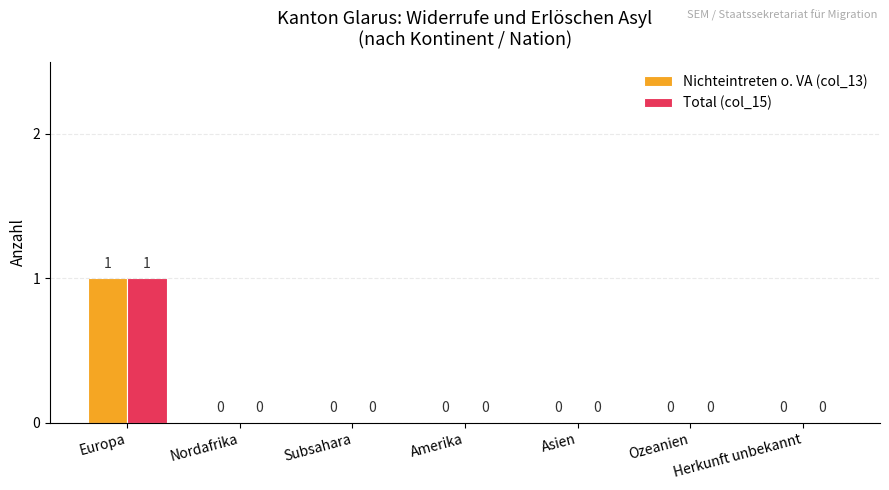

Reading right to left, transcribe all the data shown in this chart.

Nichteintreten o. VA (col_13): Herkunft unbekannt=0	Ozeanien=0	Asien=0	Amerika=0	Subsahara=0	Nordafrika=0	Europa=1
Total (col_15): Herkunft unbekannt=0	Ozeanien=0	Asien=0	Amerika=0	Subsahara=0	Nordafrika=0	Europa=1